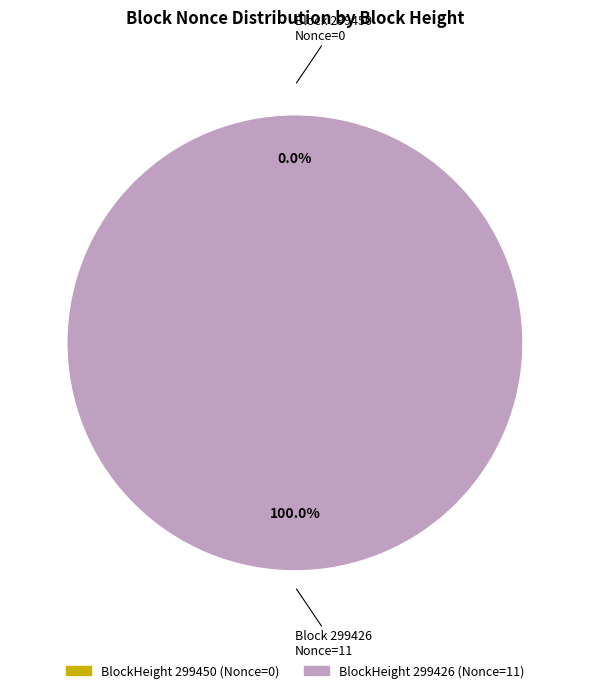

Rank the categories by value from lowest to highest.

299450, 299426